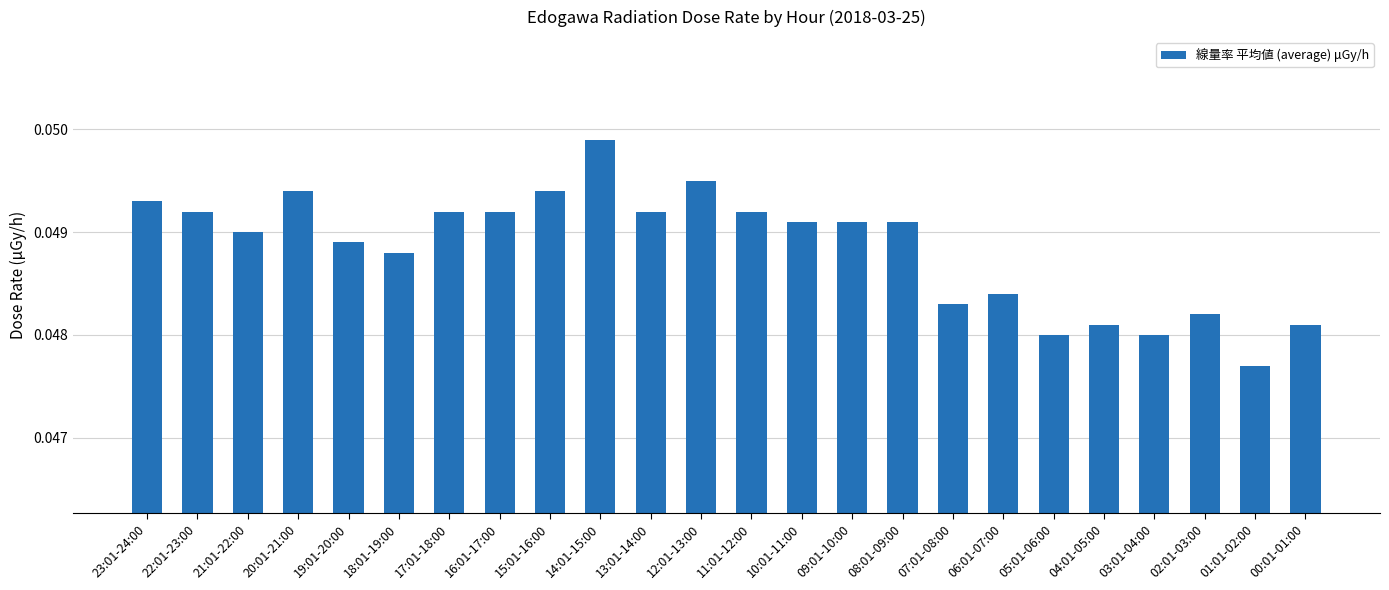

Between 10:01-11:00 and 04:01-05:00, which is larger?

10:01-11:00